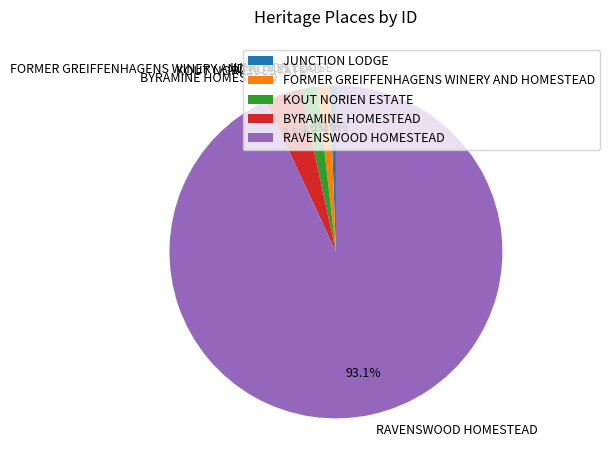

How many segments does this pie chart have?

5